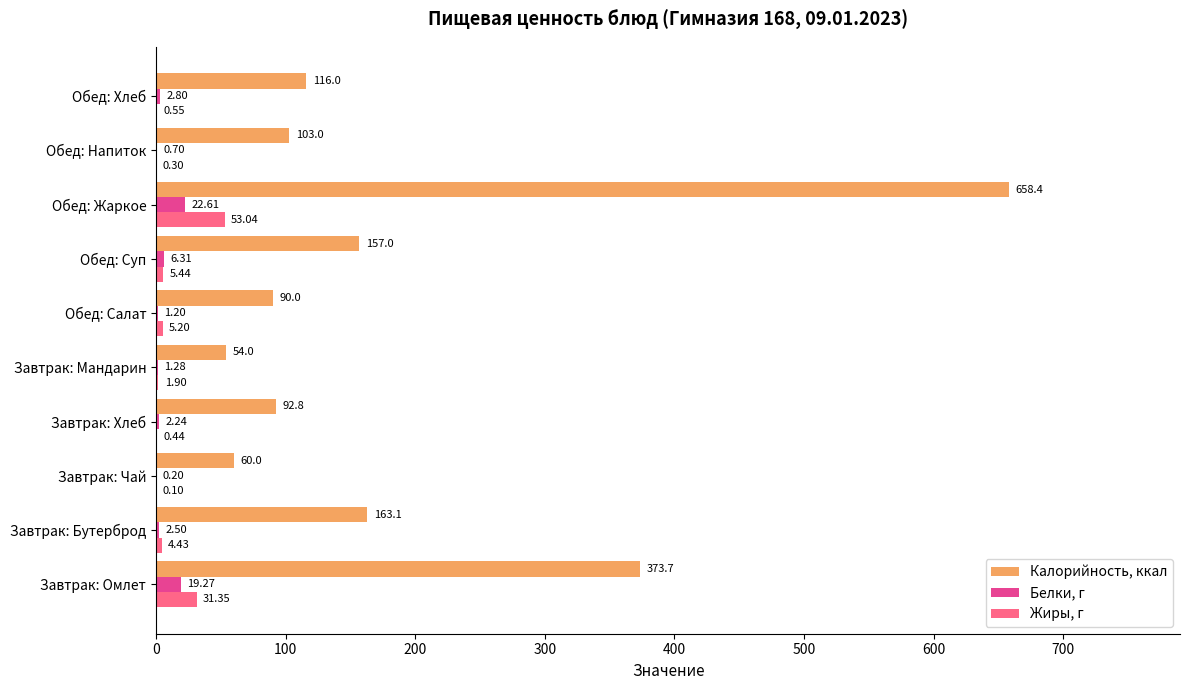

Which series has the largest total across all categories?

Калорийность, ккал